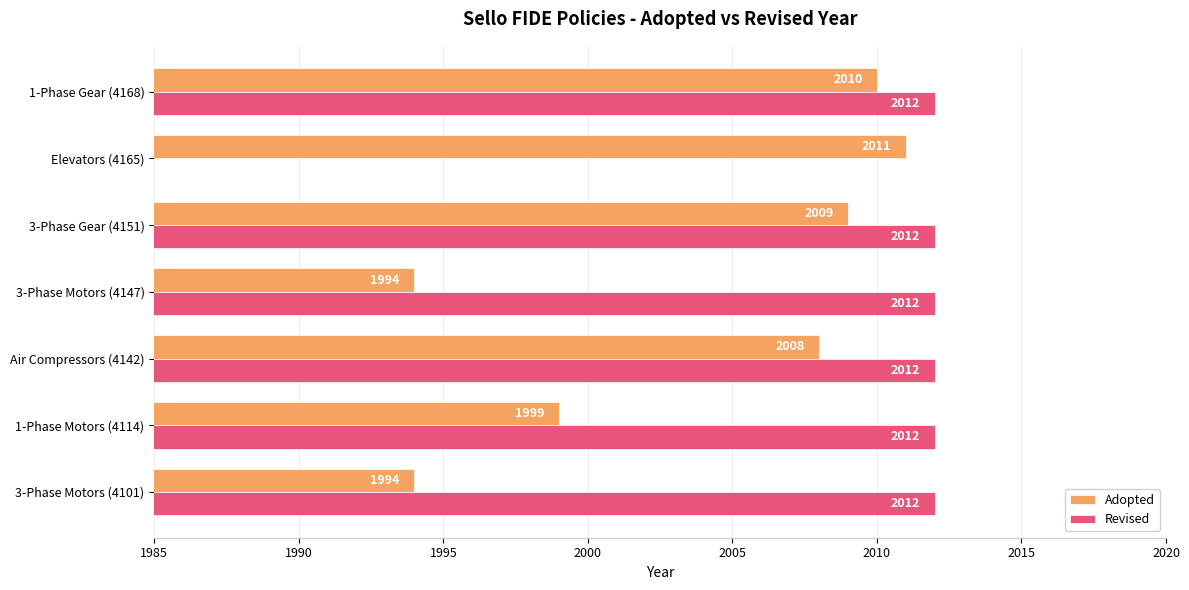

Which series has the largest range (max minus min)?

Adopted